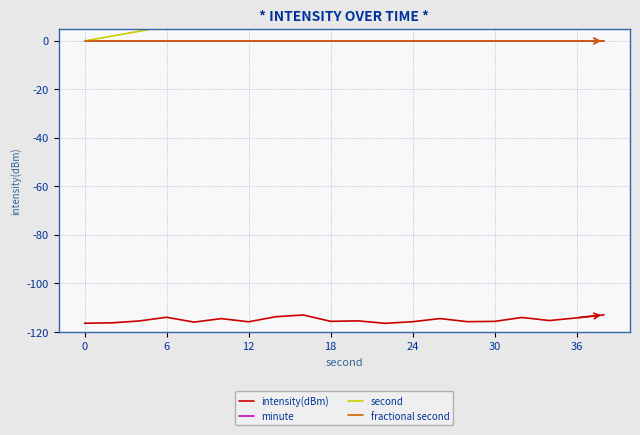

At 7, list the series in order from largest to smallest.

second, minute, fractional second, intensity(dBm)